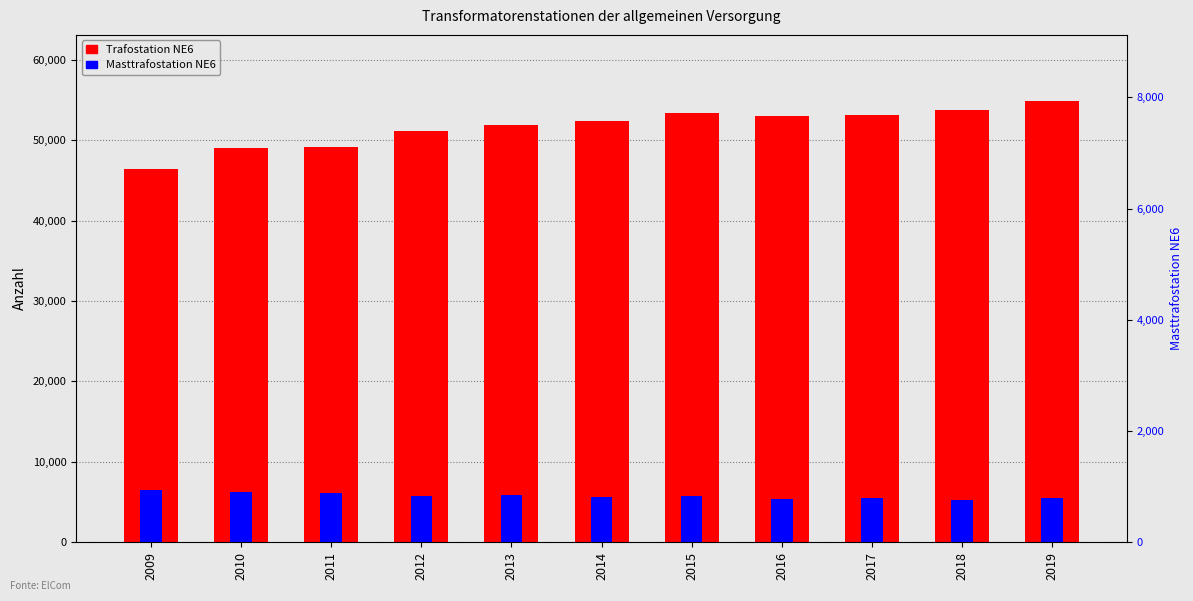

What is the total value across all series at 2010?

55272